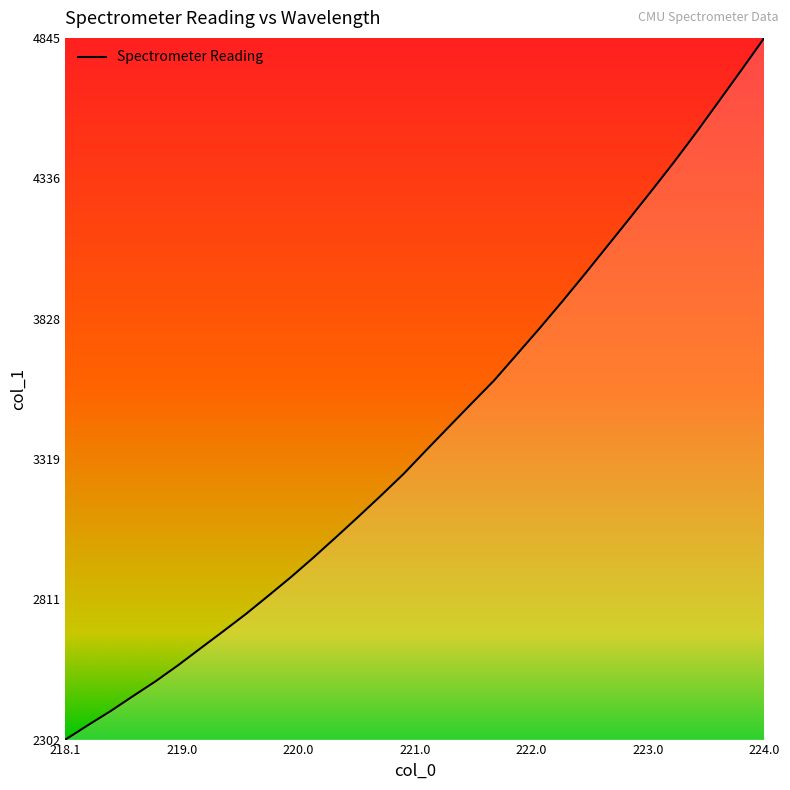

What is the greatest value displayed?

4845.7